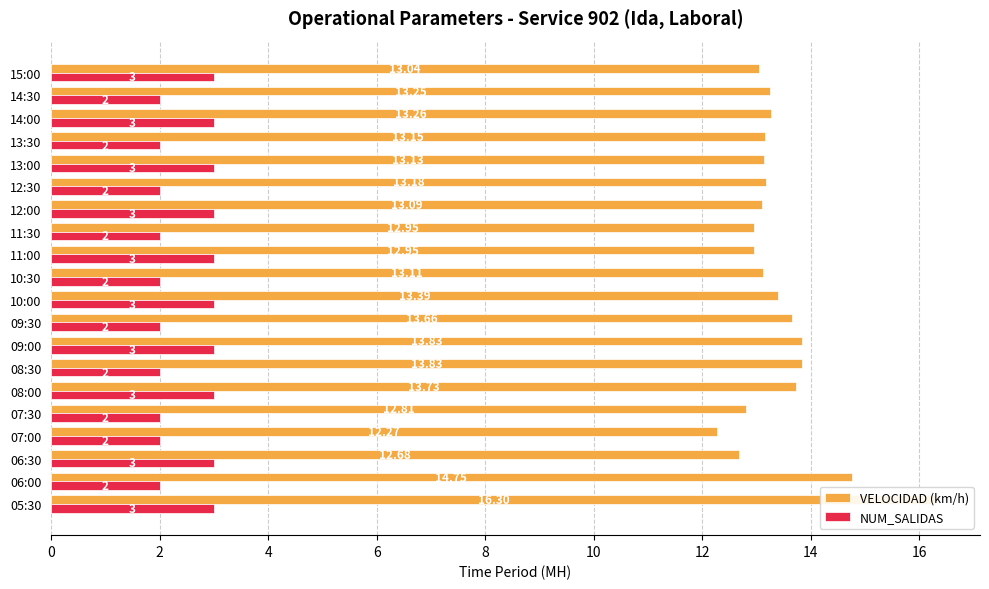

At 13:00, list the series in order from largest to smallest.

VELOCIDAD (km/h), NUM_SALIDAS